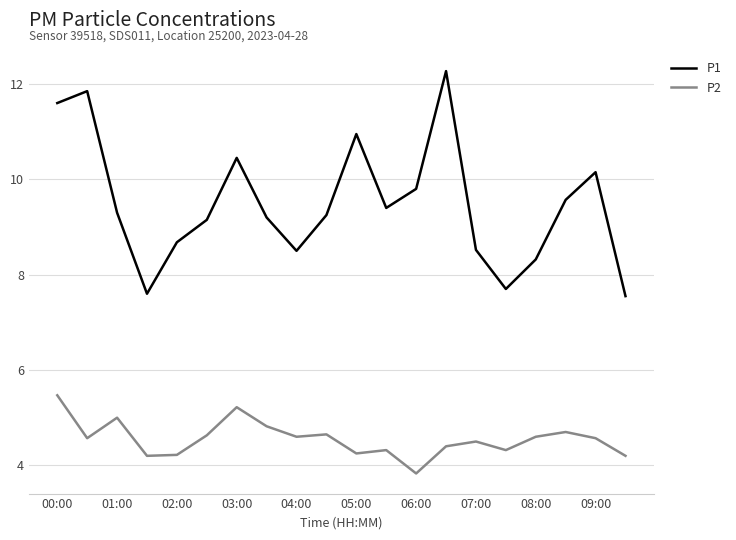

True or false: P2 and P1 intersect in this chart.

False